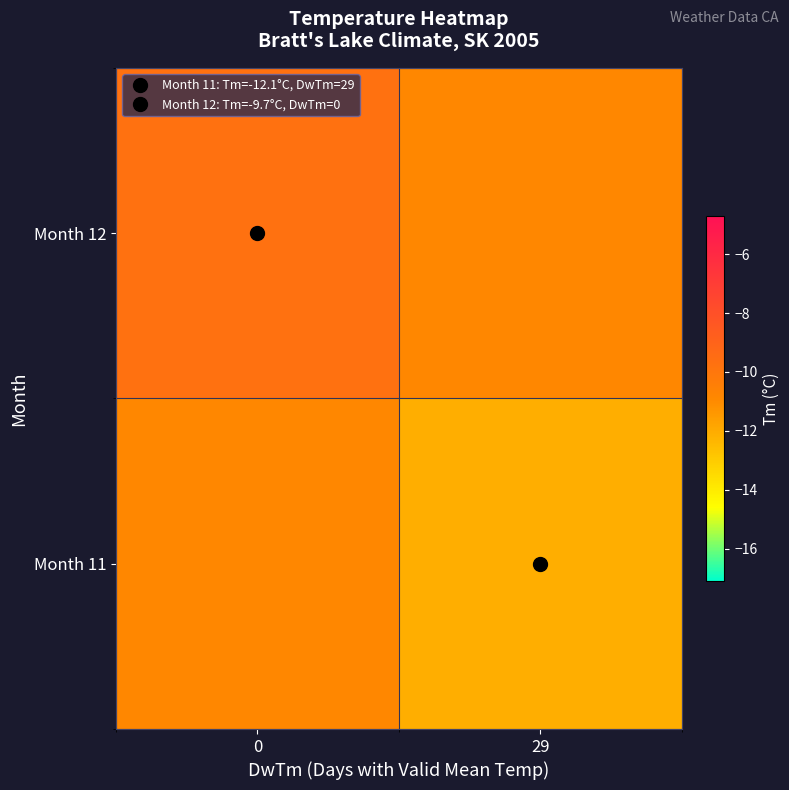

What is the maximum value shown in the chart?

-9.7